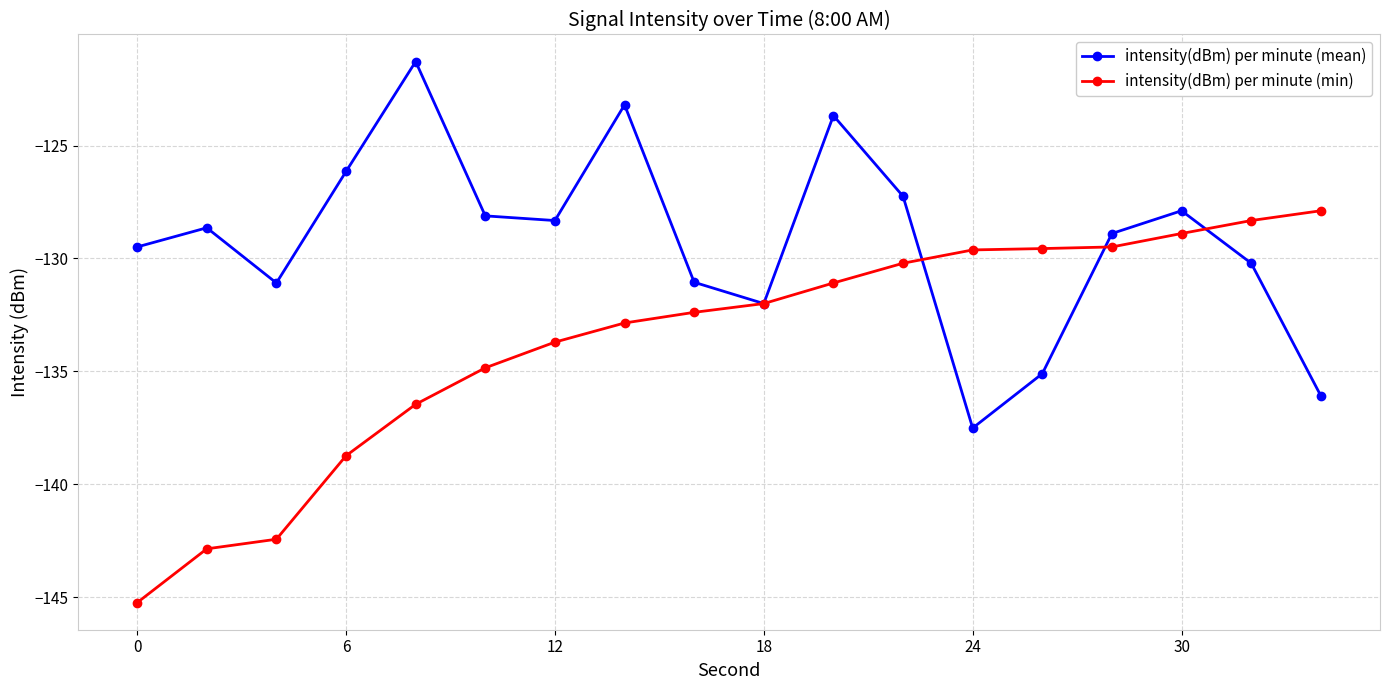

Which series has the largest range (max minus min)?

intensity(dBm) per minute (min)